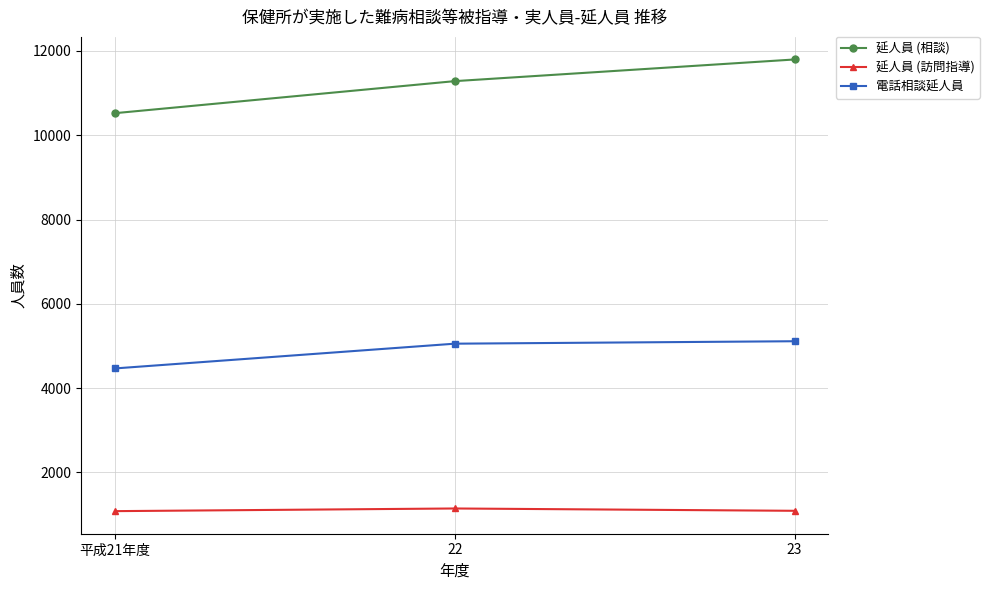

What is the difference between the maximum and second lowest values in the 延人員 (訪問指導) series?

55